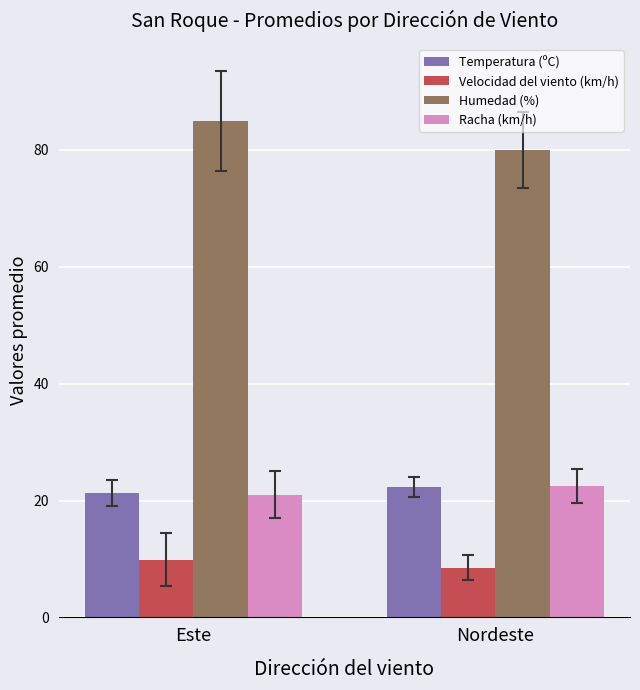

What are all the series names shown in the legend?

Temperatura (ºC), Velocidad del viento (km/h), Humedad (%), Racha (km/h)